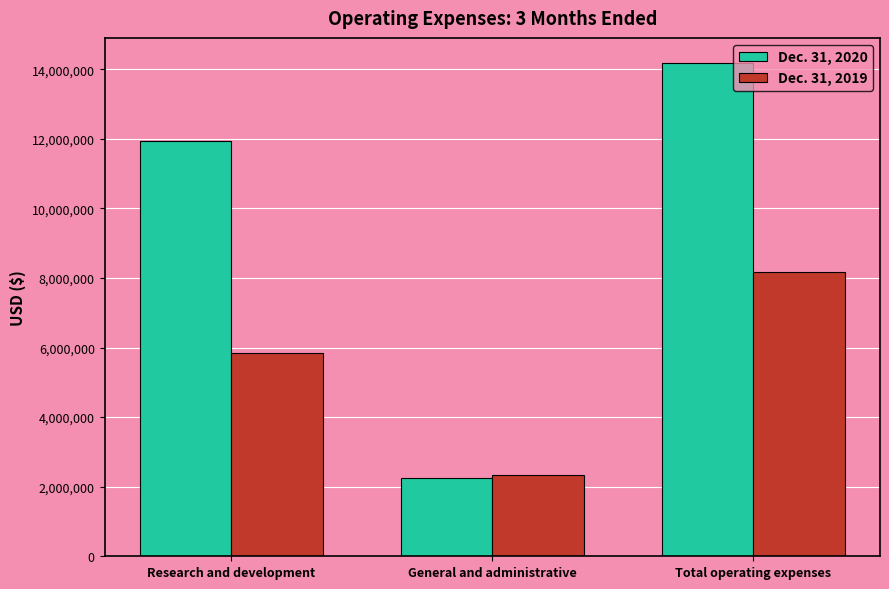

What is the label of the 2nd bar from the right?

General and administrative